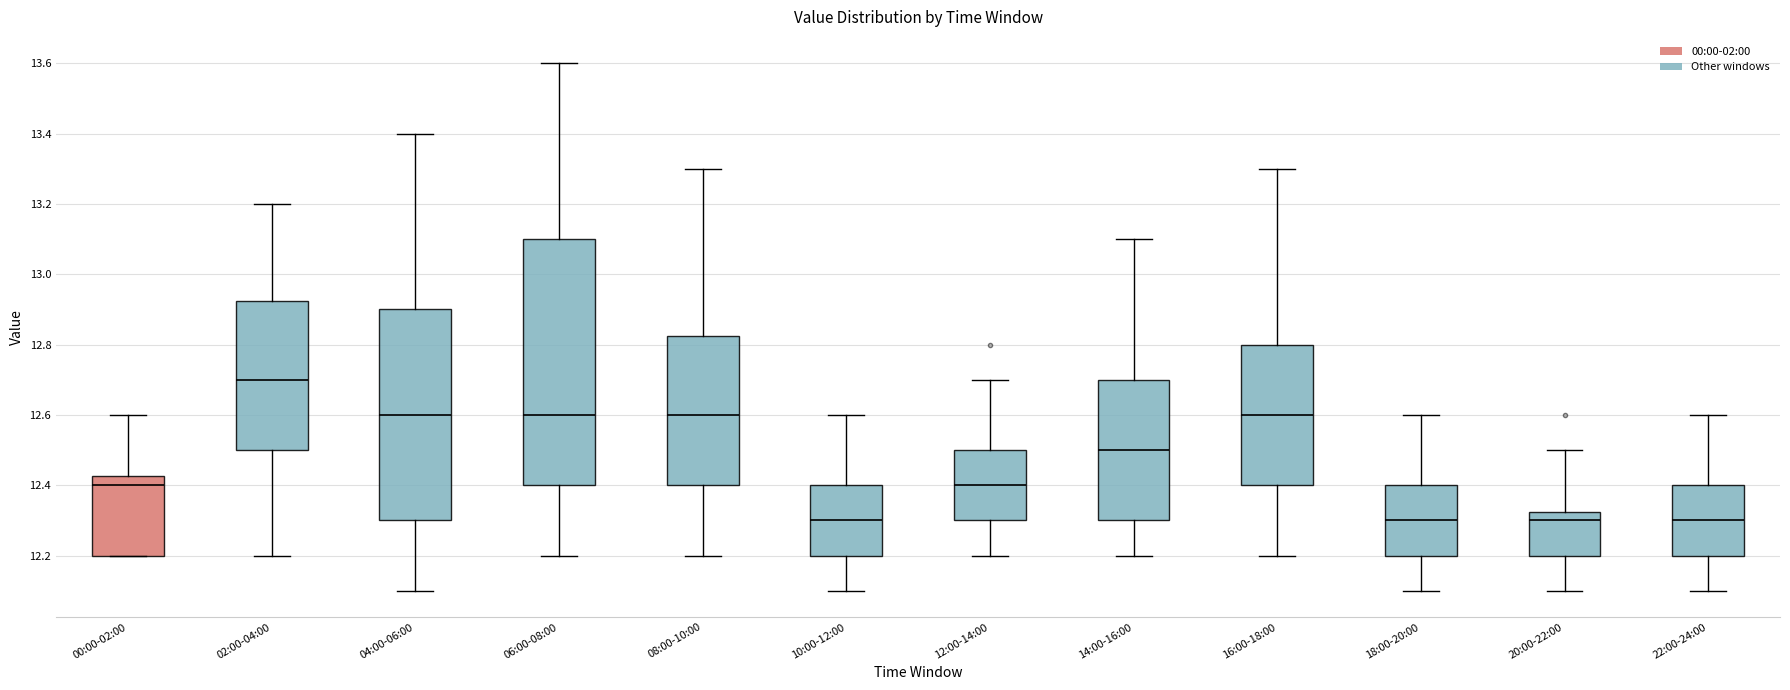

Reading left to right, read every box against the y-axis: the position of its median line, the range the box covers, and the ends of its whiskers. The values are not printed on the chart, so give them approximately, as read against the axis.

00:00-02:00: median 12.40, box 12.20 to 12.42, whiskers 12.20 to 12.60
02:00-04:00: median 12.70, box 12.50 to 12.92, whiskers 12.20 to 13.20
04:00-06:00: median 12.60, box 12.30 to 12.90, whiskers 12.10 to 13.40
06:00-08:00: median 12.60, box 12.40 to 13.10, whiskers 12.20 to 13.60
08:00-10:00: median 12.60, box 12.40 to 12.82, whiskers 12.20 to 13.30
10:00-12:00: median 12.30, box 12.20 to 12.40, whiskers 12.10 to 12.60
12:00-14:00: median 12.40, box 12.30 to 12.50, whiskers 12.20 to 12.70
14:00-16:00: median 12.50, box 12.30 to 12.70, whiskers 12.20 to 13.10
16:00-18:00: median 12.60, box 12.40 to 12.80, whiskers 12.20 to 13.30
18:00-20:00: median 12.30, box 12.20 to 12.40, whiskers 12.10 to 12.60
20:00-22:00: median 12.30, box 12.20 to 12.32, whiskers 12.10 to 12.50
22:00-24:00: median 12.30, box 12.20 to 12.40, whiskers 12.10 to 12.60